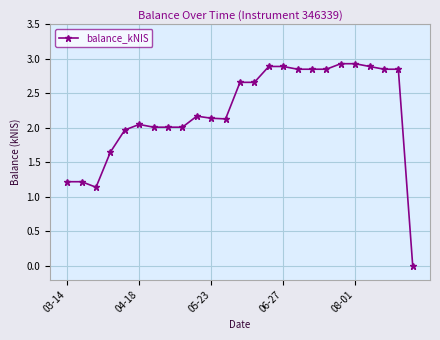

What is the difference between the maximum and second lowest values?

1.8